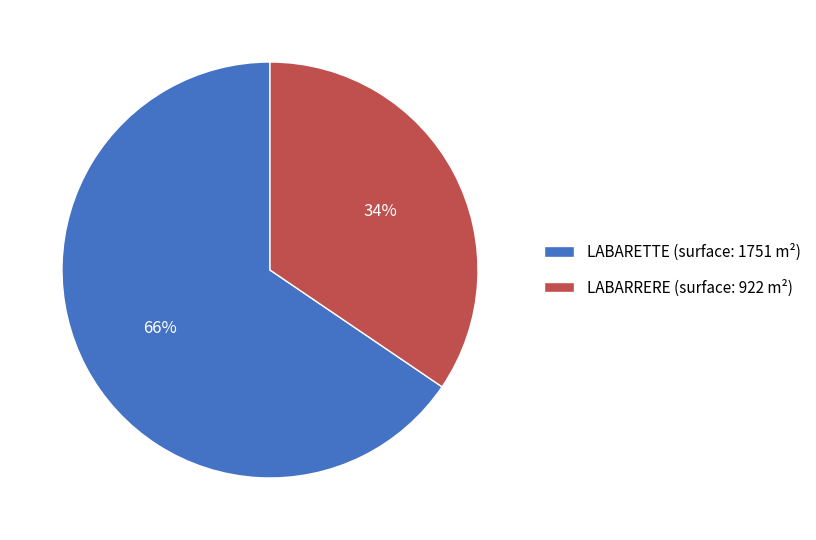

Do LABARETTE and LABARRERE together represent more than half of the pie?

Yes